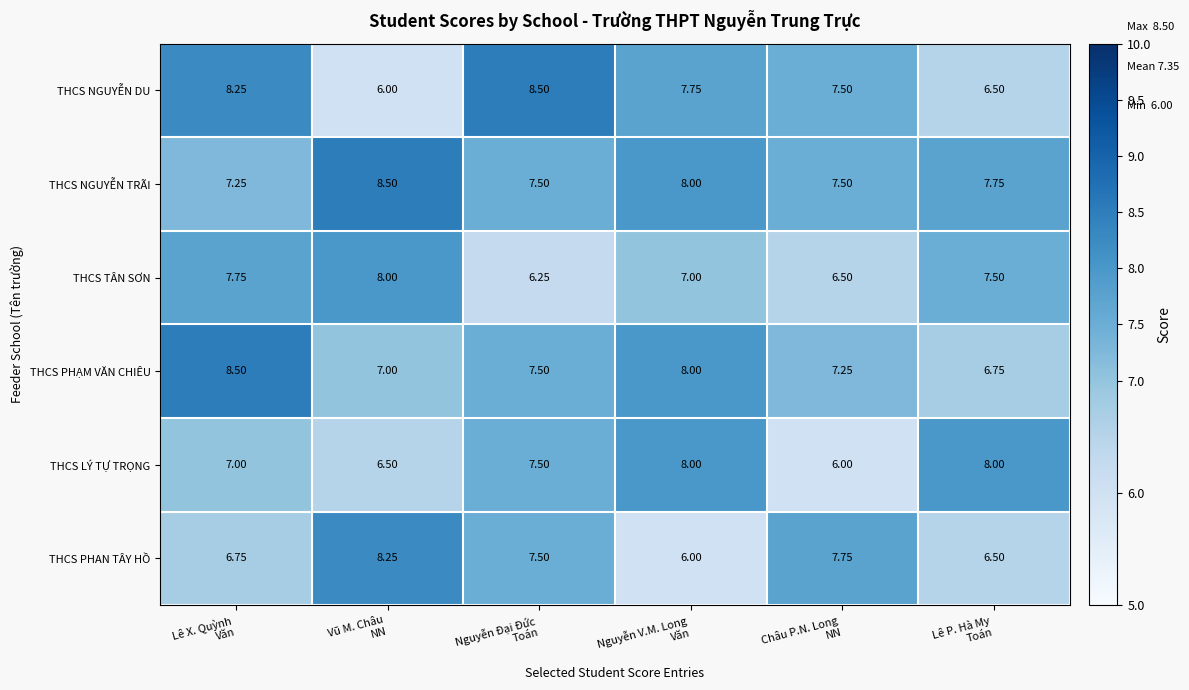

Which series has the largest total across all categories?

THCS NGUYỄN TRÃI